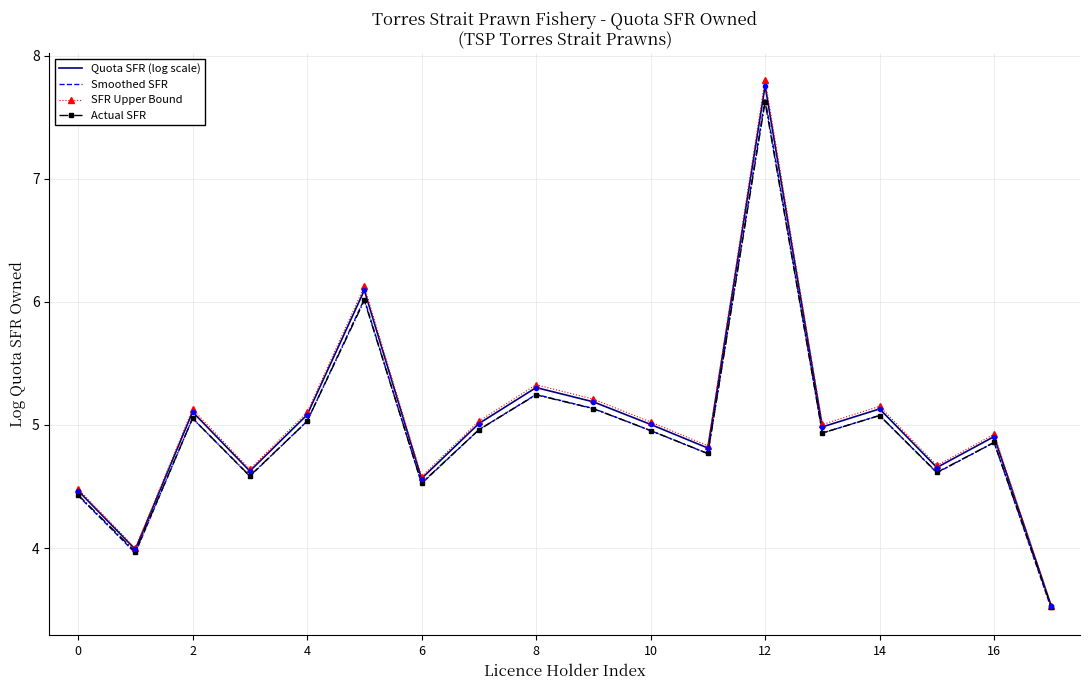

Which series has the widest spread of values?

SFR Upper Bound